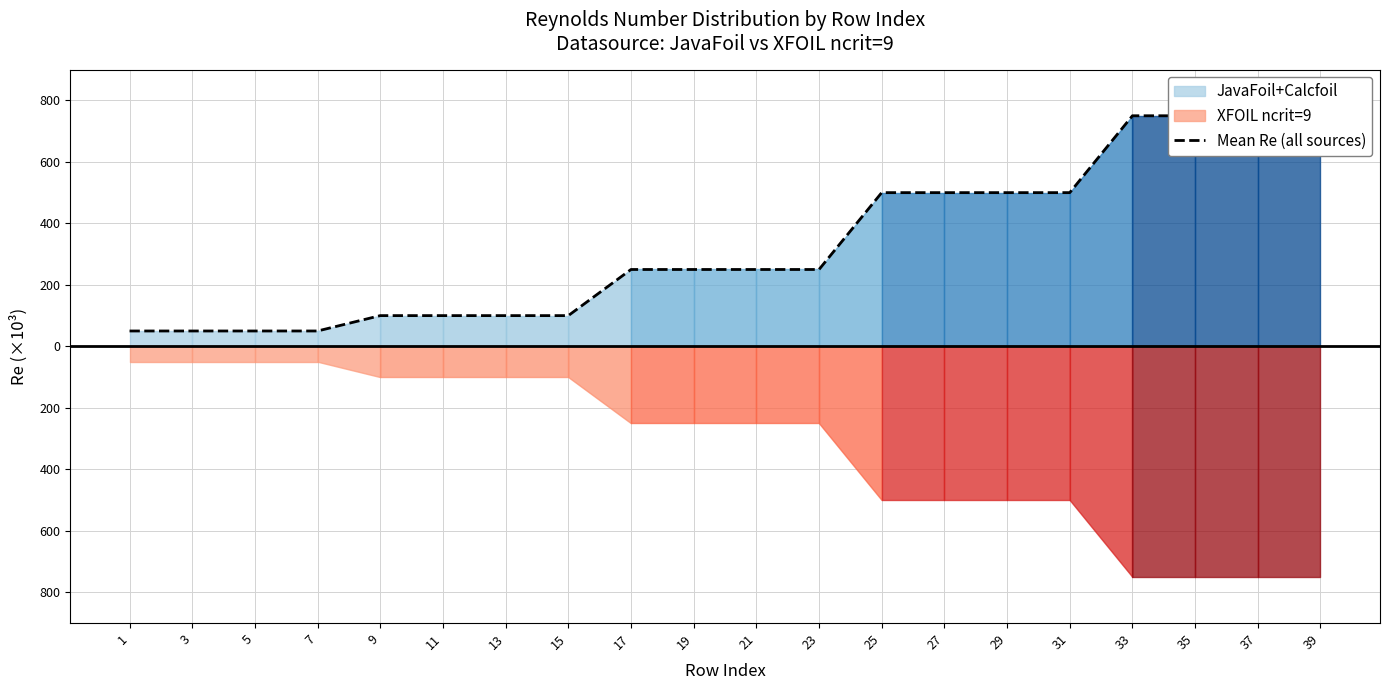

What is the smallest value displayed?

50